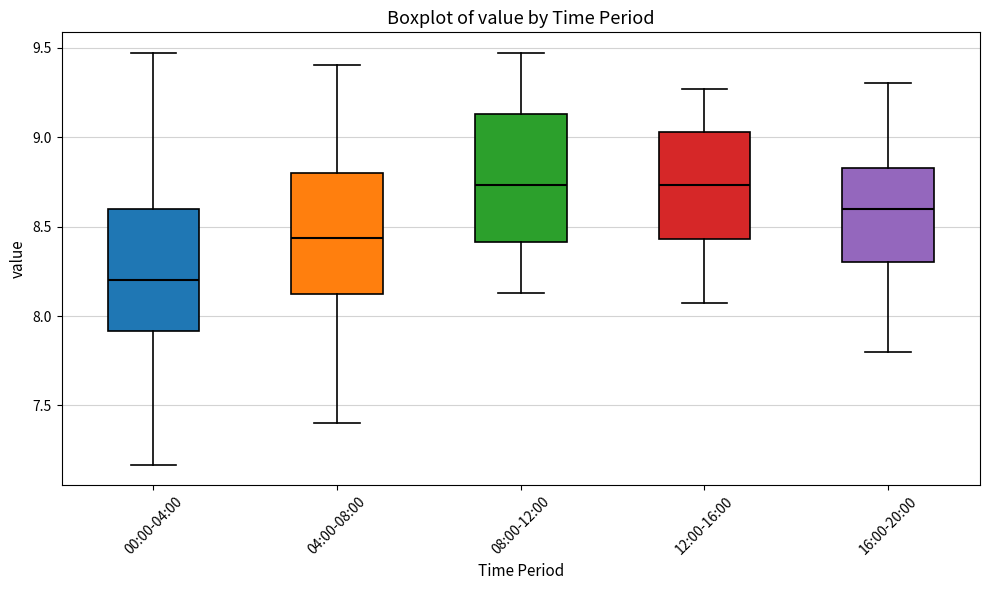

Where is the lower edge of the box for 12:00-16:00 on the y-axis? The values are not printed on the chart, so give them approximately, as read against the axis.

8.45